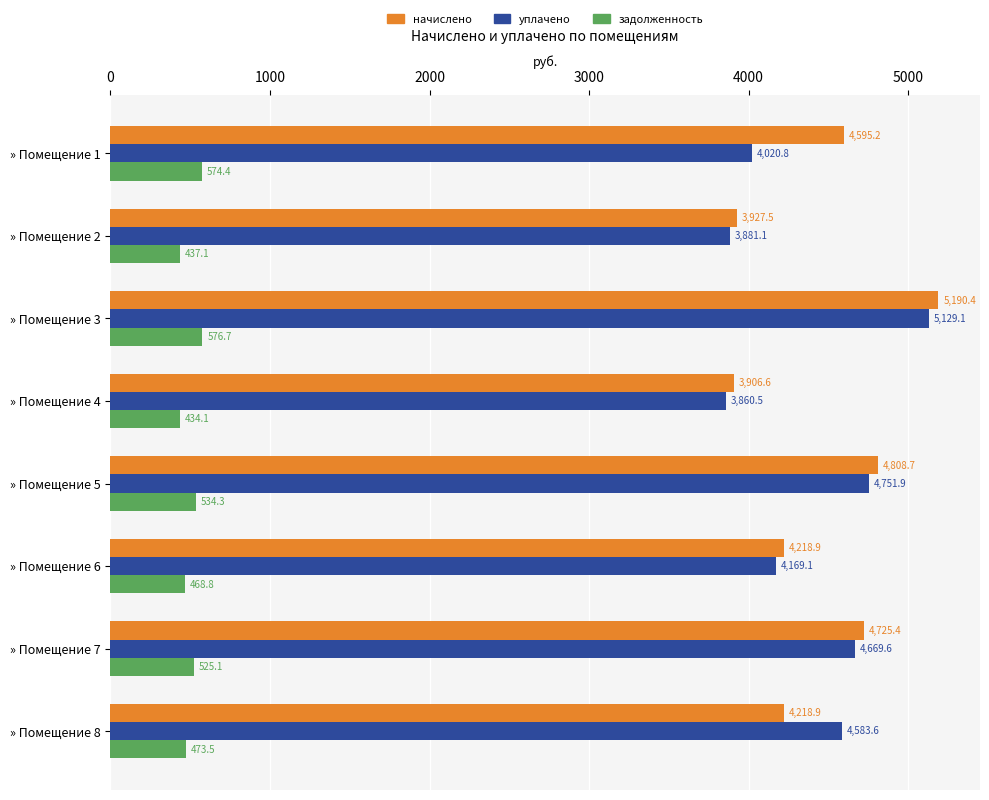

Is it true that уплачено equals 6791.0 at » Помещение 4?

False